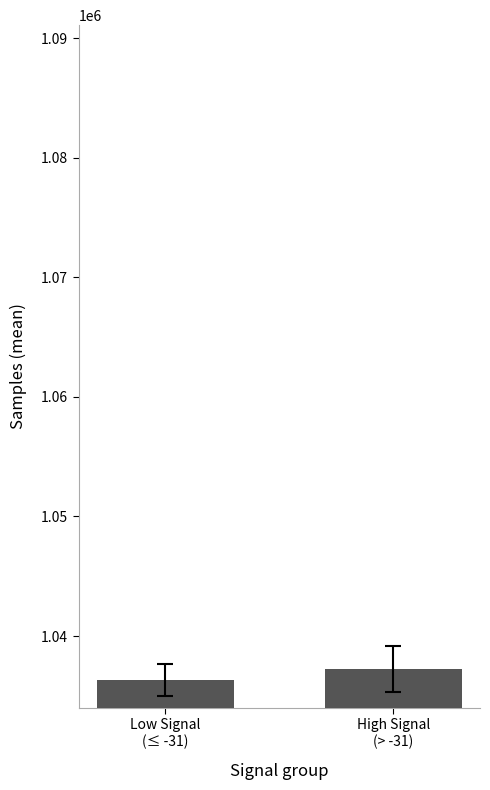

What is the average value?

1036794.3